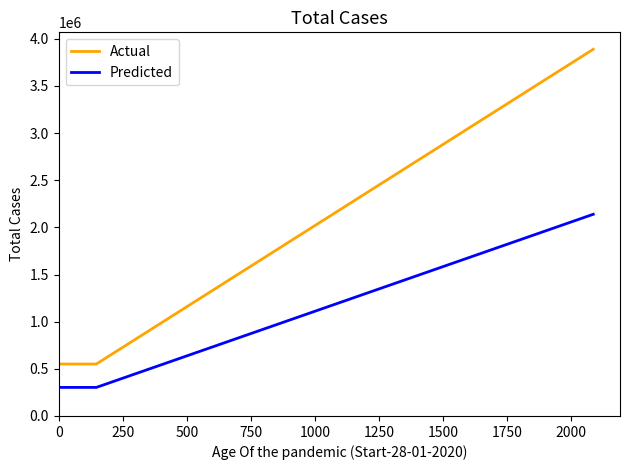

How many values in the Actual series are below 550750?

1